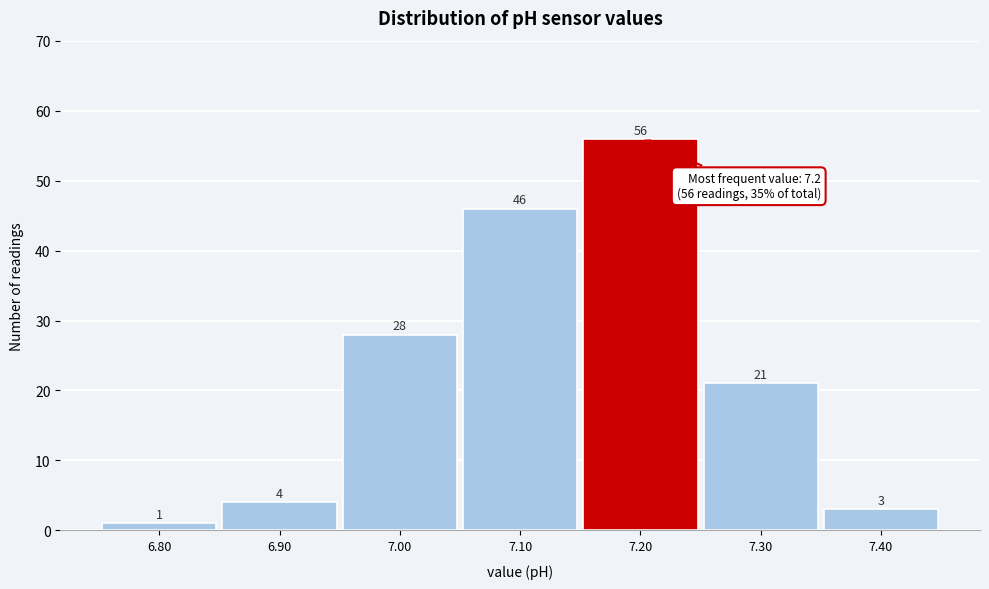

Reading left to right, transcribe this chart: for each bar, give the range it covers on the x-axis and its height.

6.75 to 6.85: 1
6.85 to 6.95: 4
6.95 to 7.05: 28
7.05 to 7.15: 46
7.15 to 7.25: 56
7.25 to 7.35: 21
7.35 to 7.45: 3